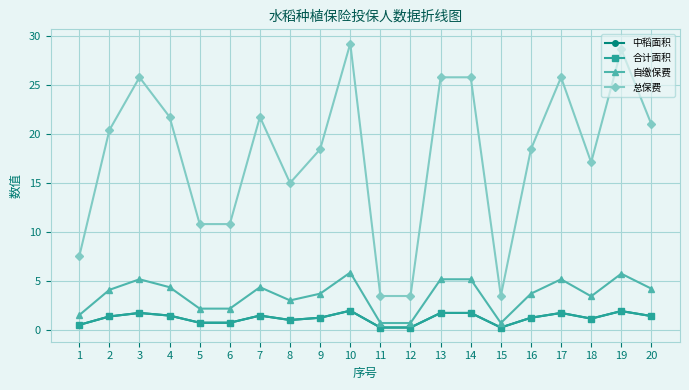

What is the value of the 自缴保费 point at the 18th from the left?

3.4